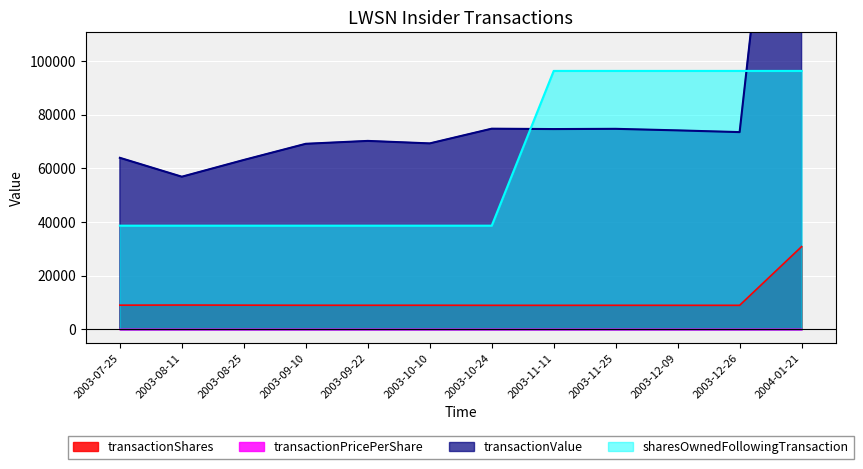

Which category has the highest value in the transactionPricePerShare series?

2004-01-21